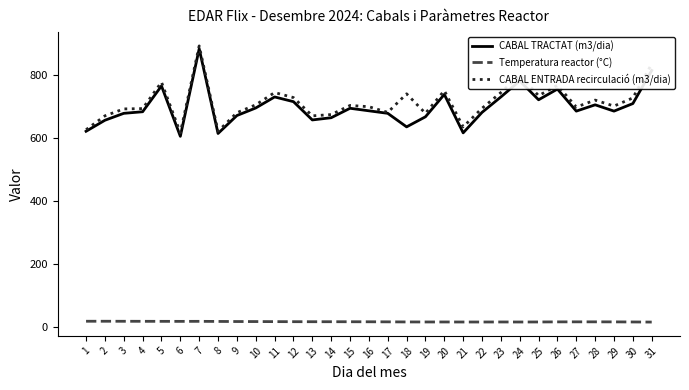

The CABAL TRACTAT (m3/dia) series shows 738.0 at 20. True or false?

True